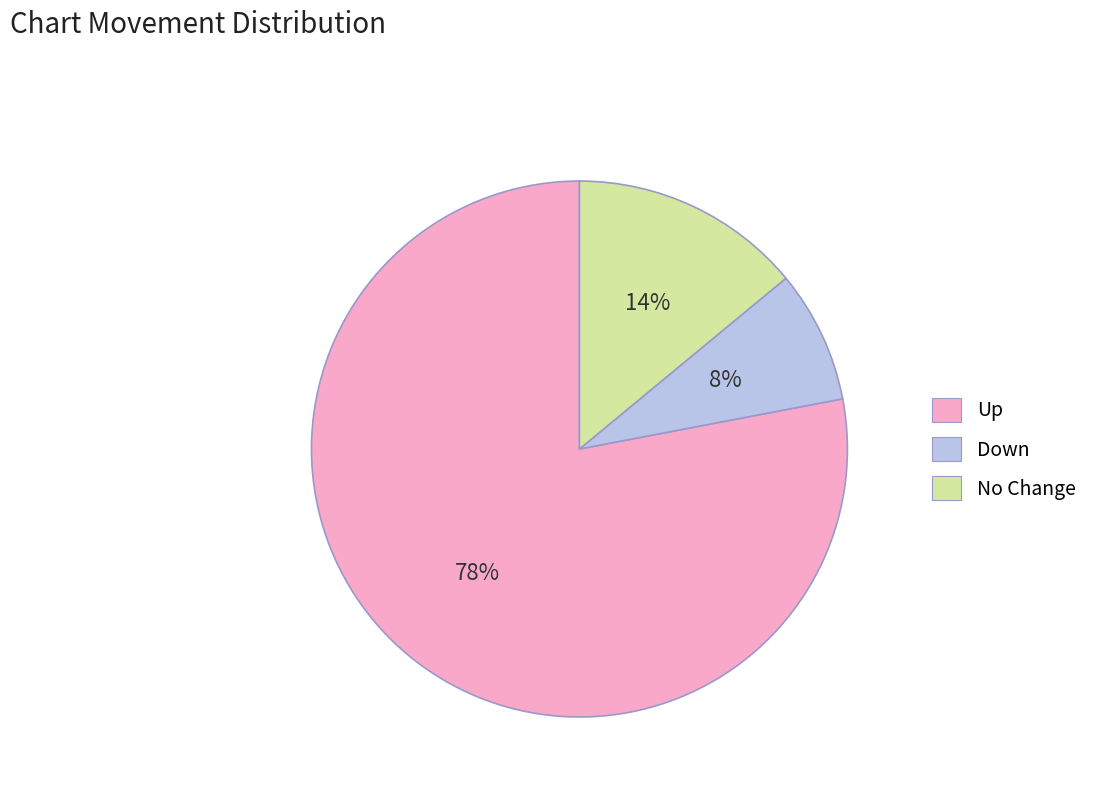

What percentage is the Down slice, to the nearest percent?

8%